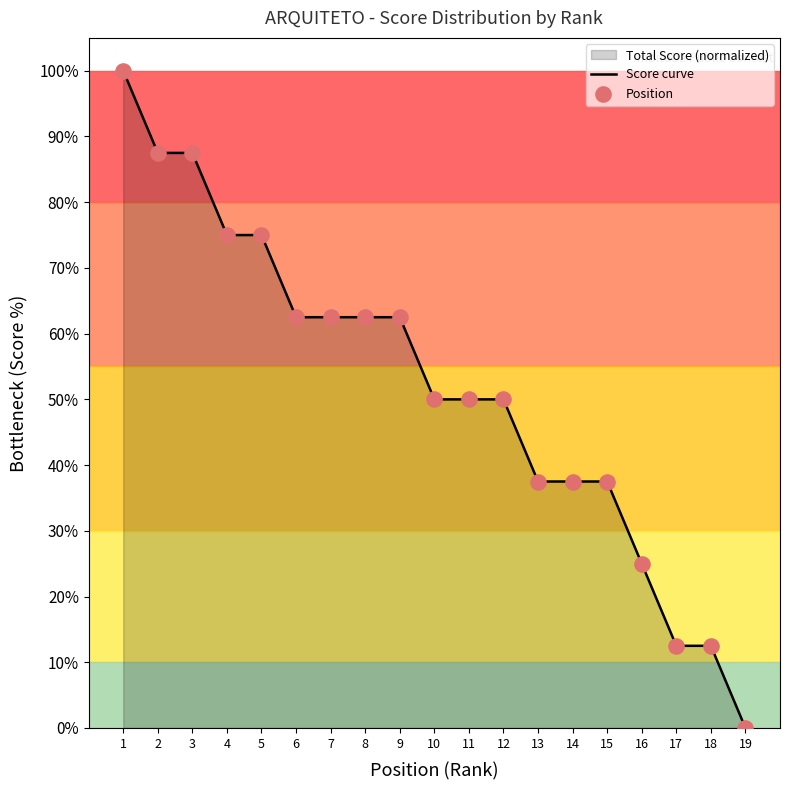

True or false: the data shows 37.5 at 13.

True